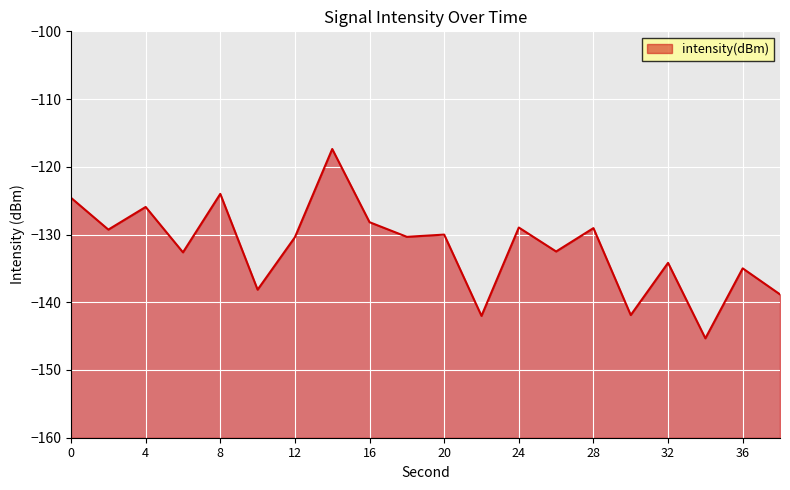

Reading left to right, extract all data points from this chart.

0=-124.6	2=-129.3	4=-125.9	6=-132.6	8=-124.0	10=-138.1	12=-130.4	14=-117.4	16=-128.2	18=-130.3	20=-130.0	22=-142.0	24=-129.0	26=-132.5	28=-129.1	30=-141.9	32=-134.2	34=-145.3	36=-135.0	38=-138.8